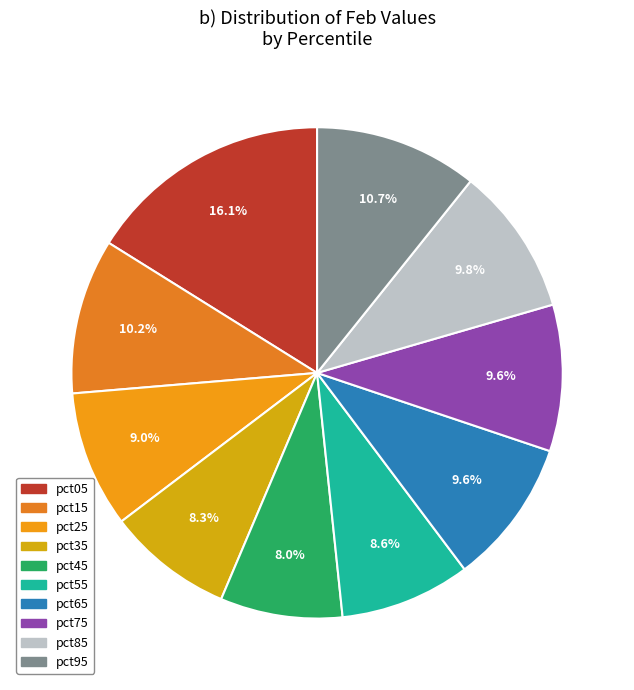

To the nearest percent, what portion does pct95 represent?

11%